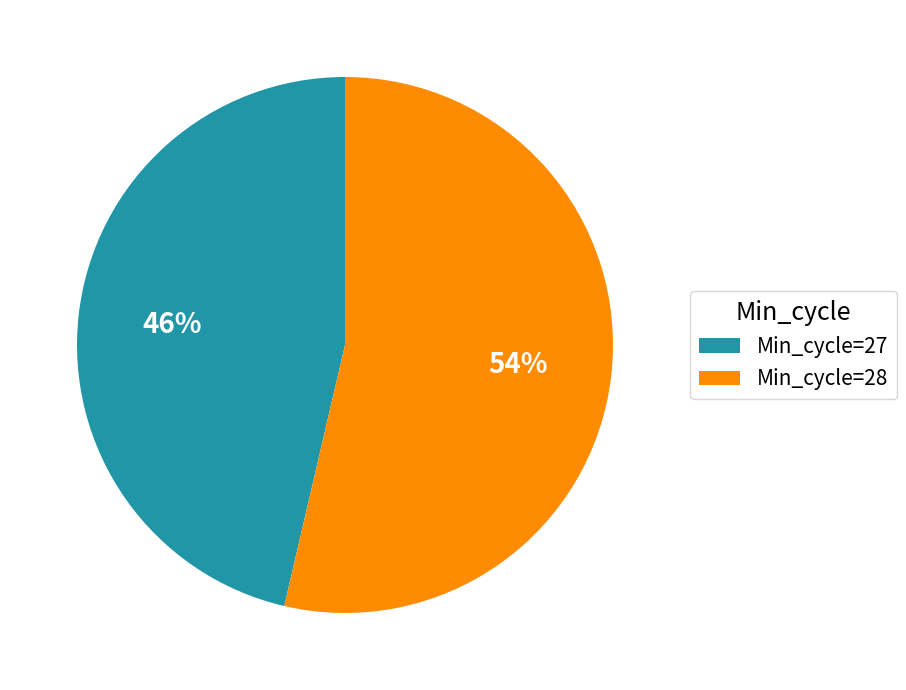

How many slices are in this pie chart?

2